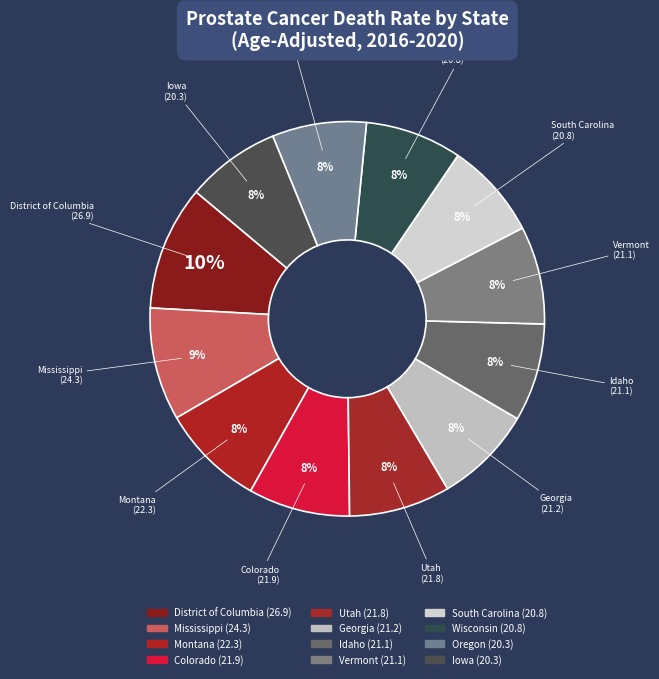

To the nearest percent, what percentage of the pie is District of Columbia?

10%